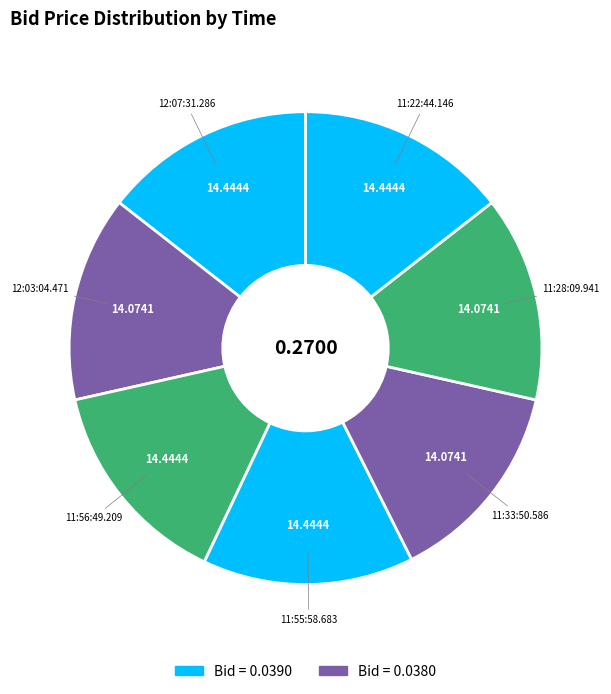

Which slice is the largest?

12:07:31.286